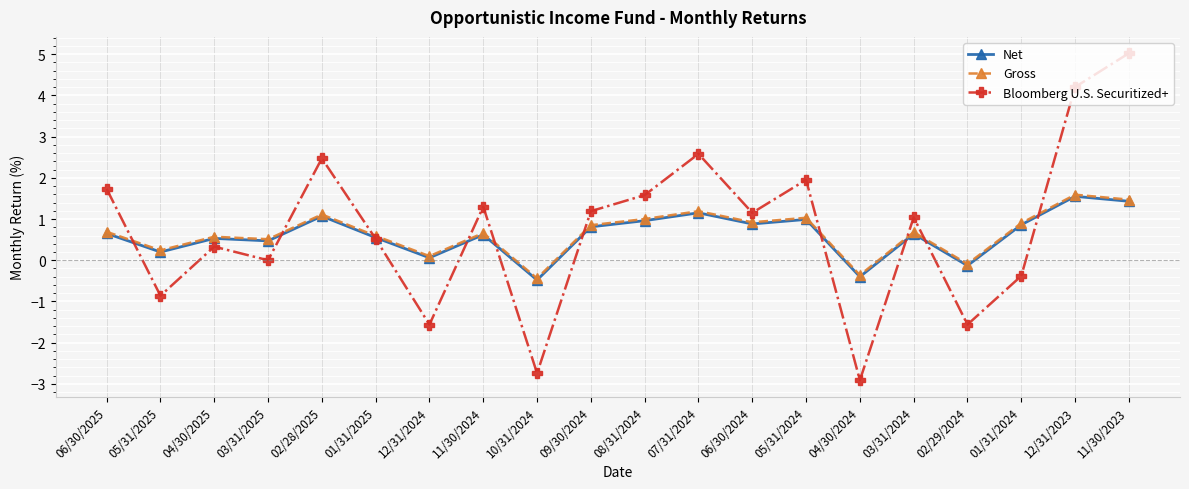

True or false: Net and Bloomberg U.S. Securitized+ cross at least once.

True